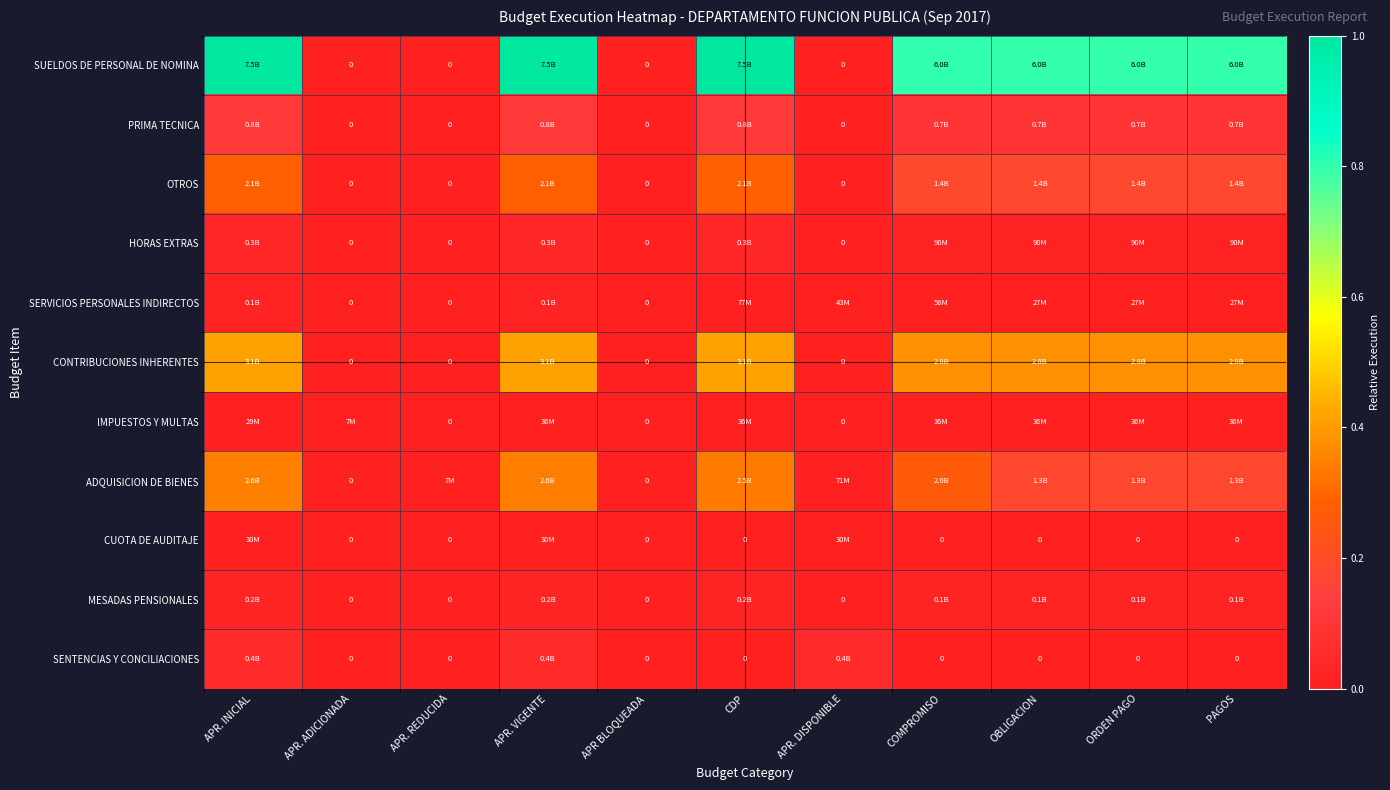

List the series in order of their peak value, highest first.

SUELDOS DE PERSONAL DE NOMINA, CONTRIBUCIONES INHERENTES, ADQUISICION DE BIENES, OTROS, PRIMA TECNICA, SENTENCIAS Y CONCILIACIONES, HORAS EXTRAS, MESADAS PENSIONALES, SERVICIOS PERSONALES INDIRECTOS, IMPUESTOS Y MULTAS, CUOTA DE AUDITAJE